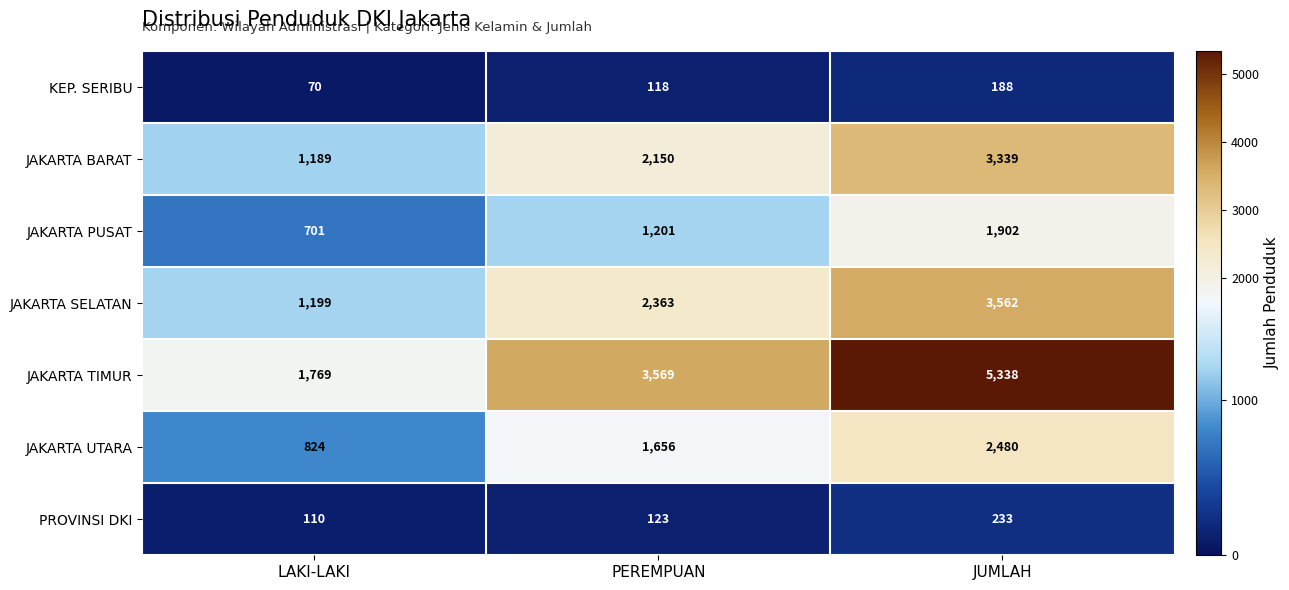

Reading left to right, what are all the values shown in this chart?

KEP. SERIBU: 70	118	188
JAKARTA BARAT: 1189	2150	3339
JAKARTA PUSAT: 701	1201	1902
JAKARTA SELATAN: 1199	2363	3562
JAKARTA TIMUR: 1769	3569	5338
JAKARTA UTARA: 824	1656	2480
PROVINSI DKI: 110	123	233